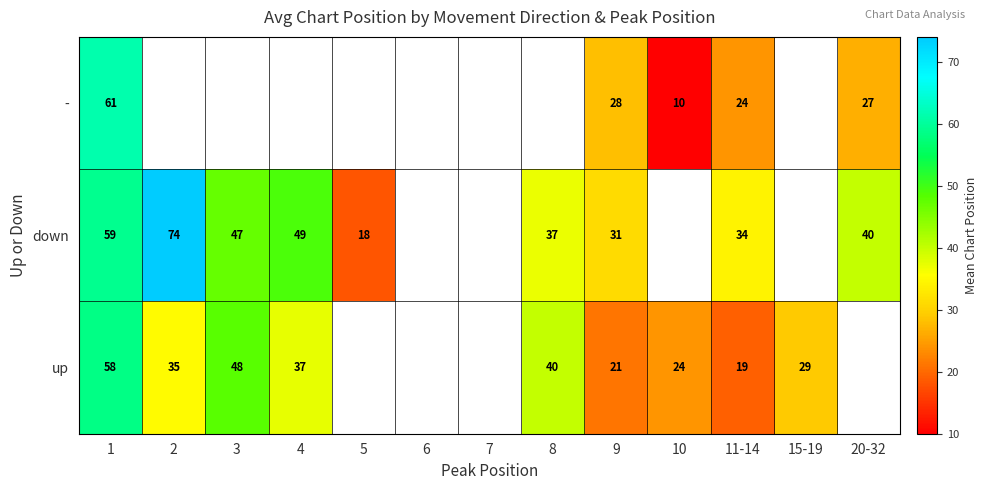

Rank the series at 11-14 from lowest to highest value.

up, -, down